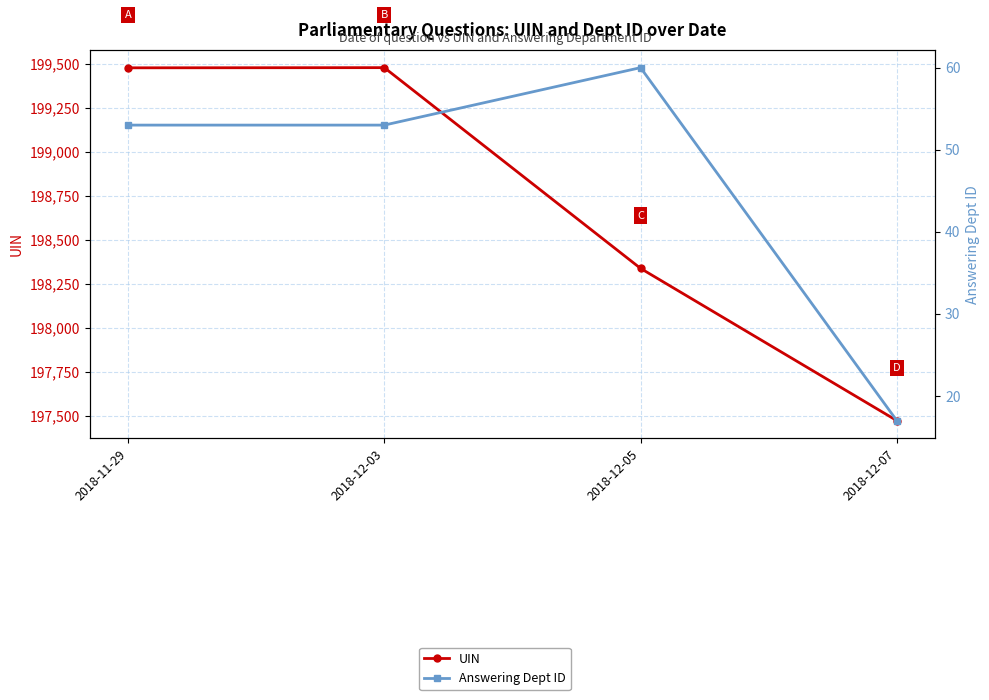

What is the value of the UIN point at the 2nd from the left?

199480